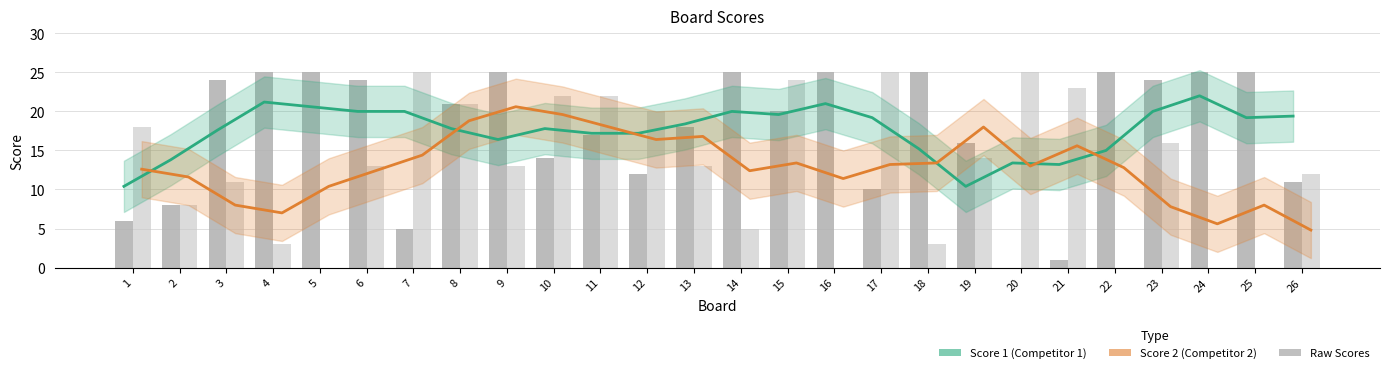

Is the value of Score 1 at 17 greater than the value of Score 2 at 24?

Yes